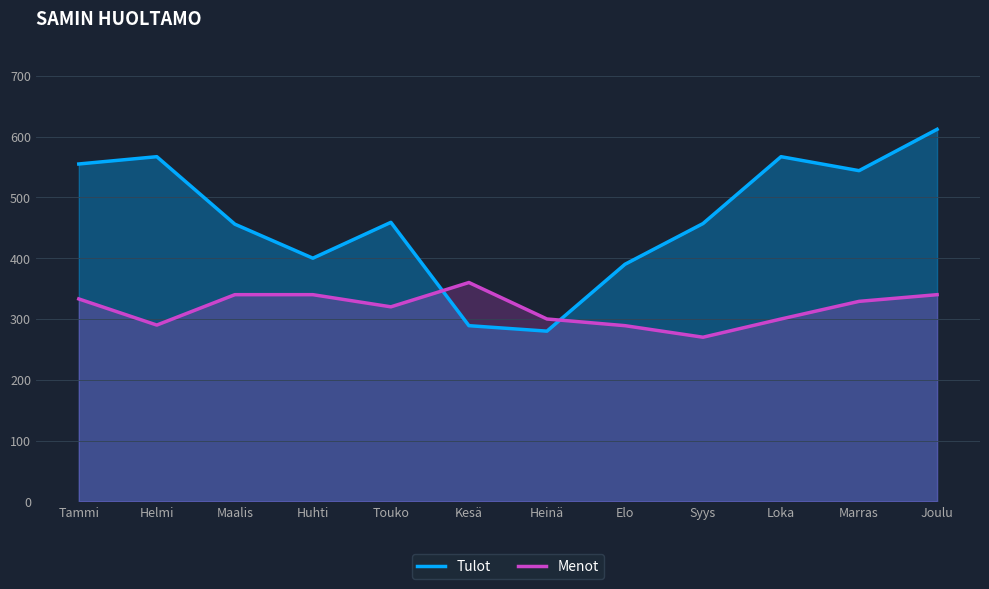

What is the spread (max minus min) of values at Tammi?

222